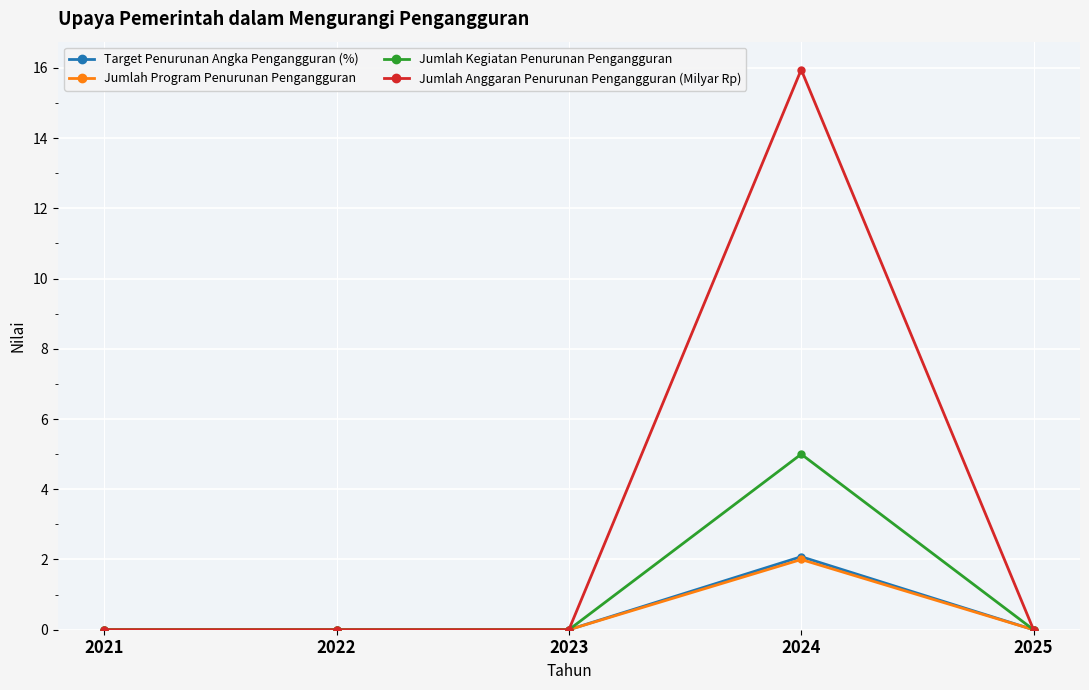

How many lines are shown in the chart?

4